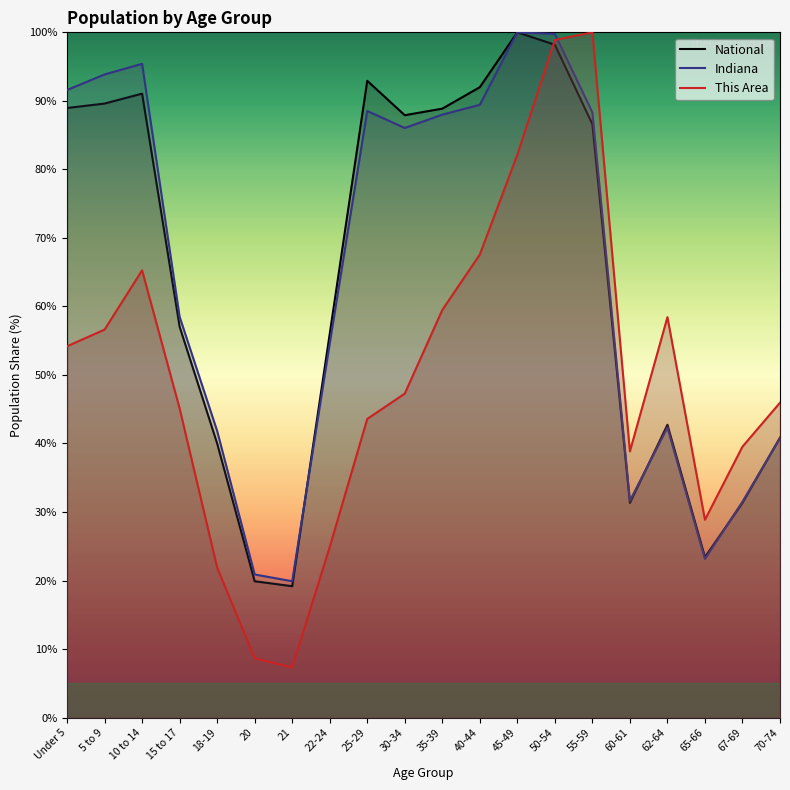

Rank the series at 21 from highest to lowest value.

Indiana, National, This Area